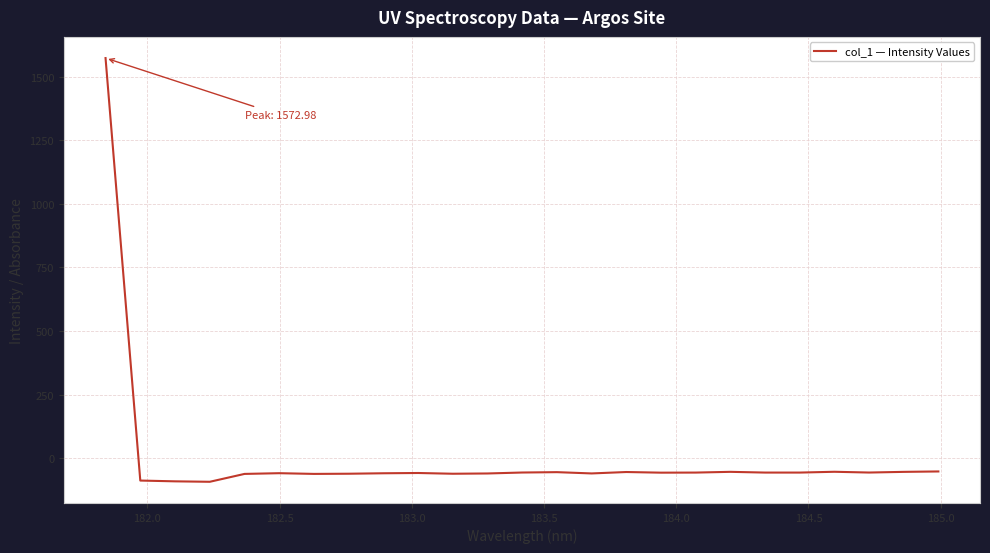

Does the chart display data point markers on the line(s)?

No